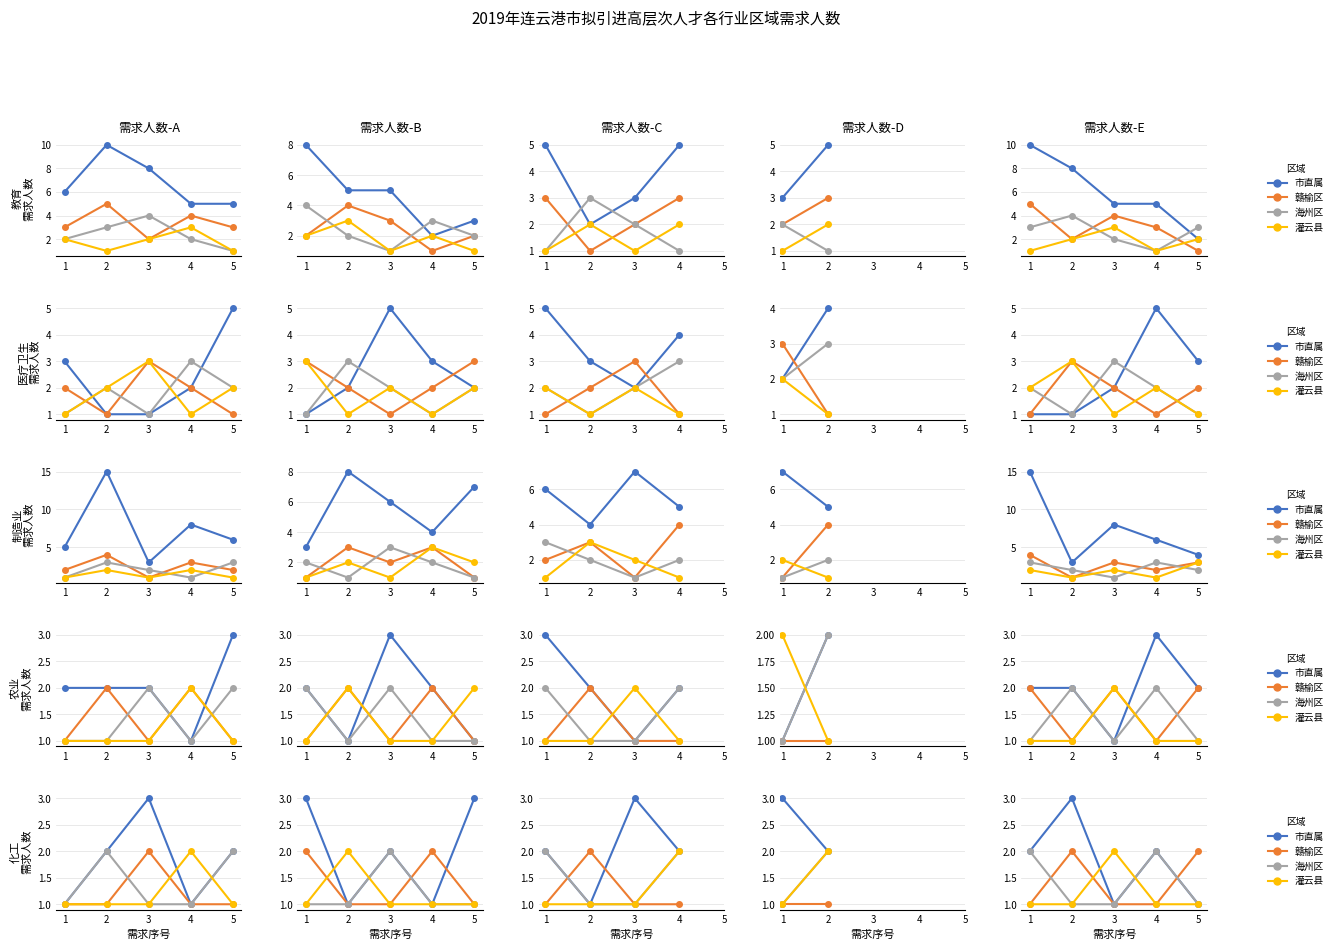

What is the value of the 市直属 point at the 4th from the left?

2